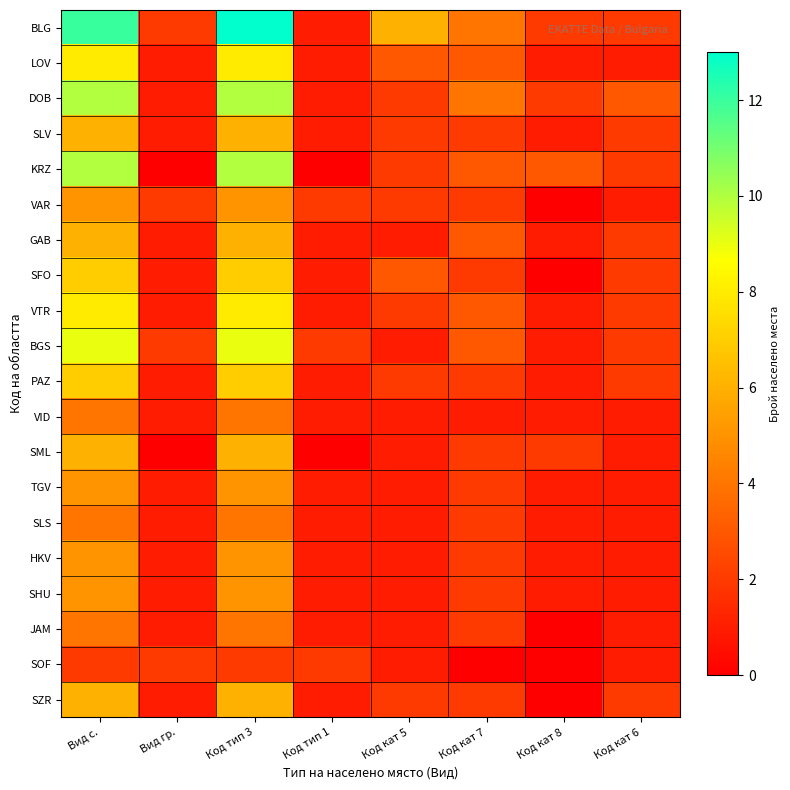

Which has a higher value, Код кат 5 or Код тип 3?

Код тип 3